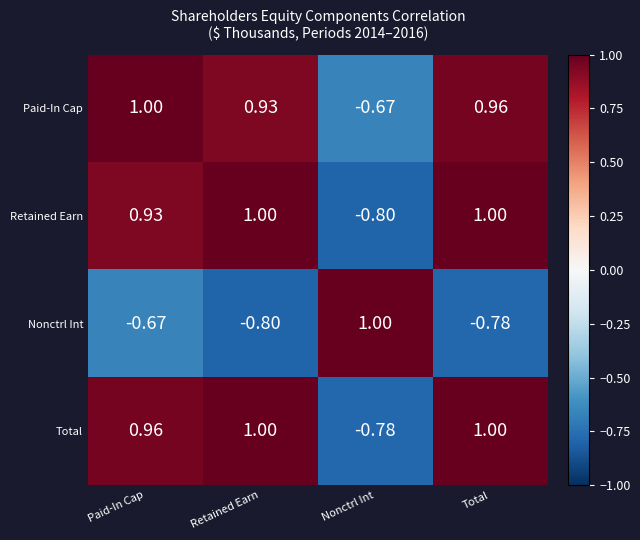

What is the greatest value displayed?

1.0